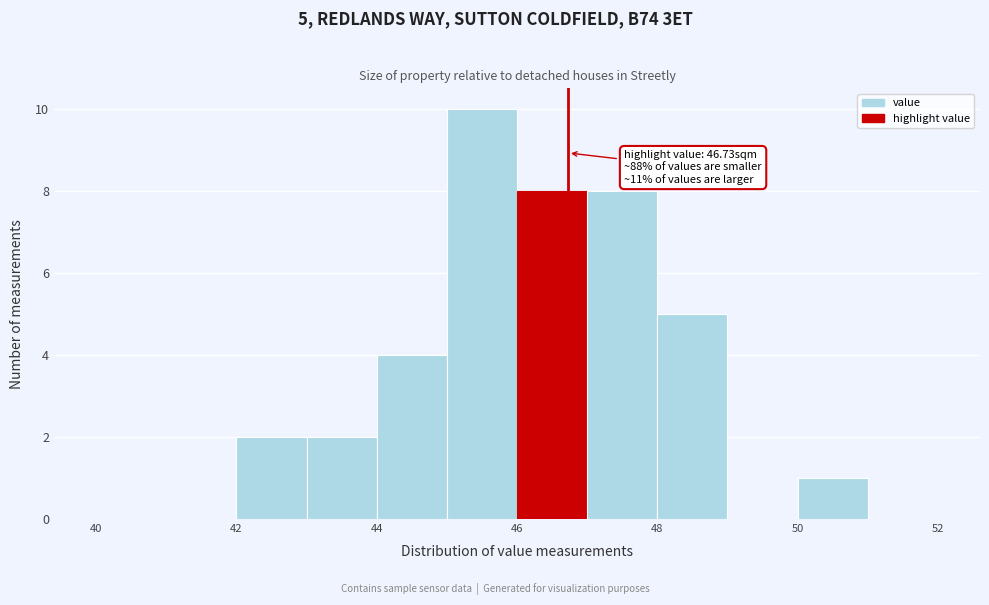

Over which range of the x-axis is the bar tallest?

45 to 46